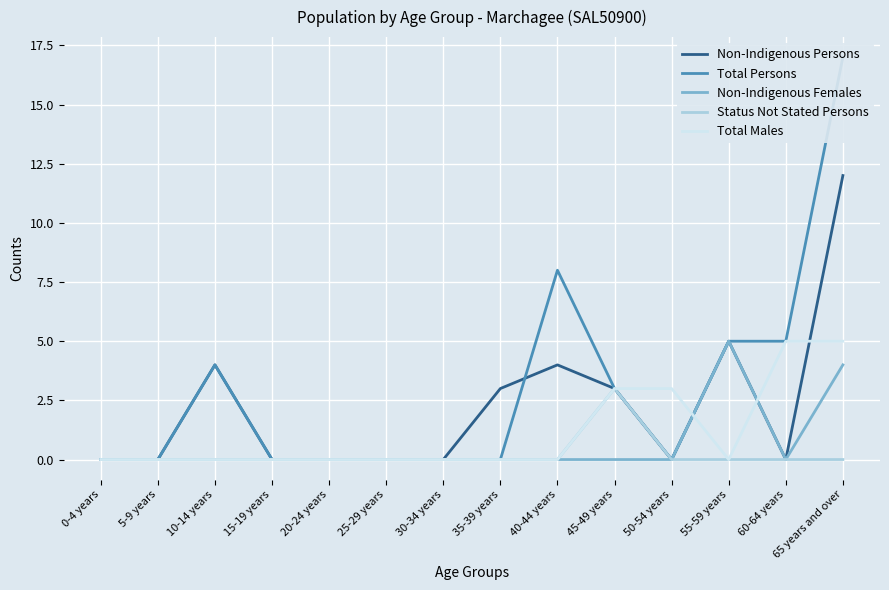

True or false: Non-Indigenous Females and Total Persons cross at least once.

False